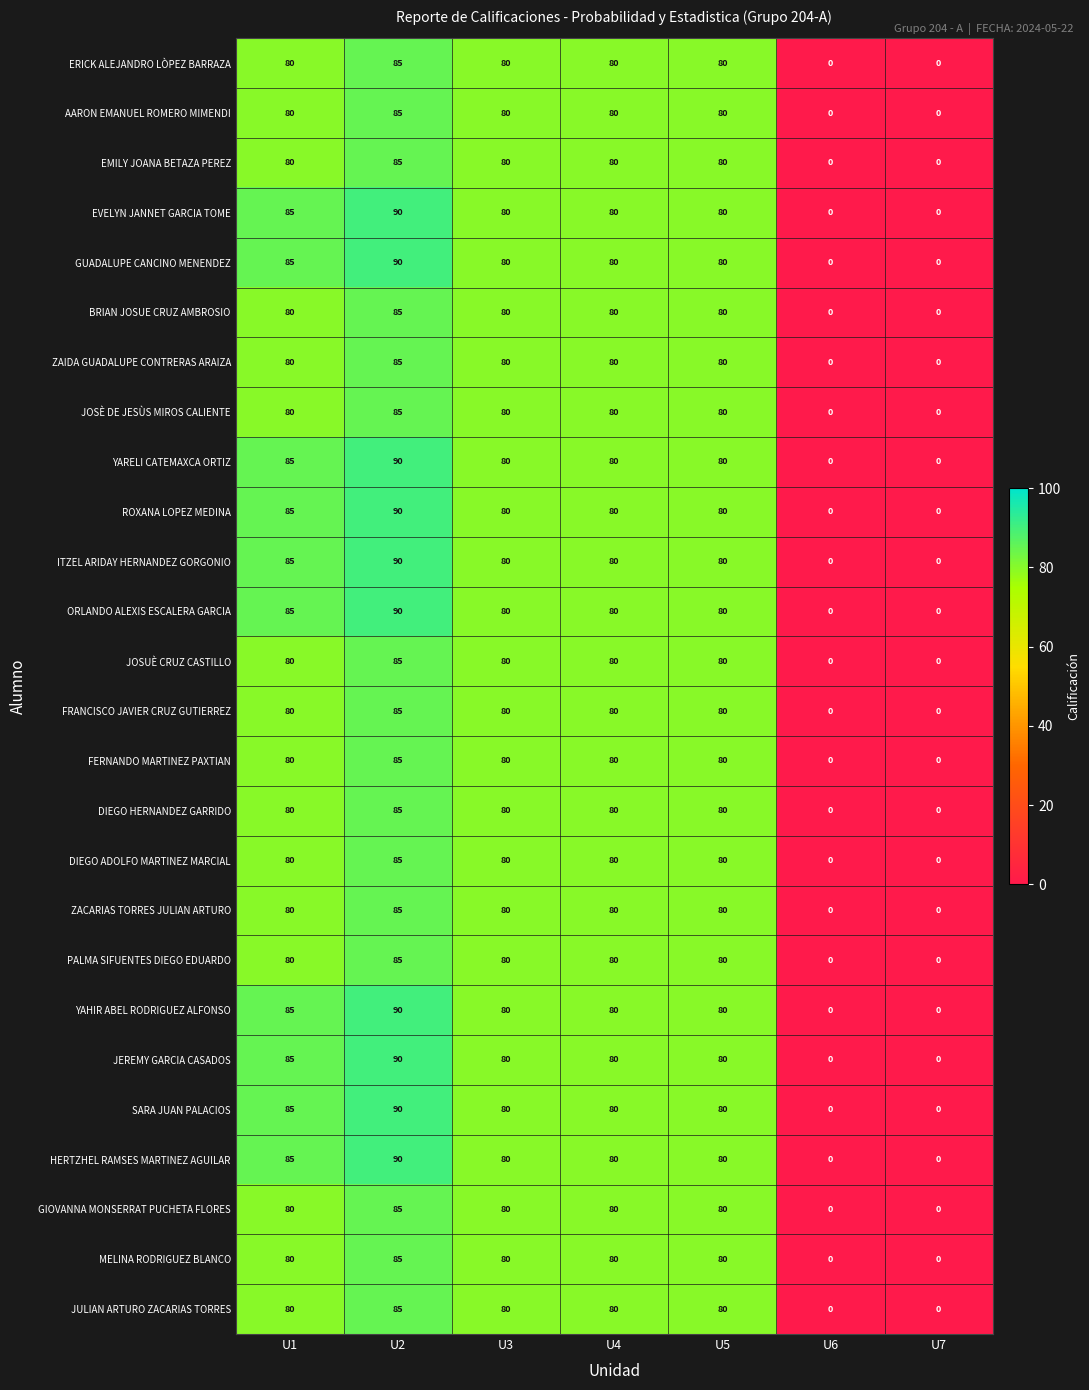

What is the approximate value of DIEGO ADOLFO MARTINEZ MARCIAL at U5, to the nearest 10?

80